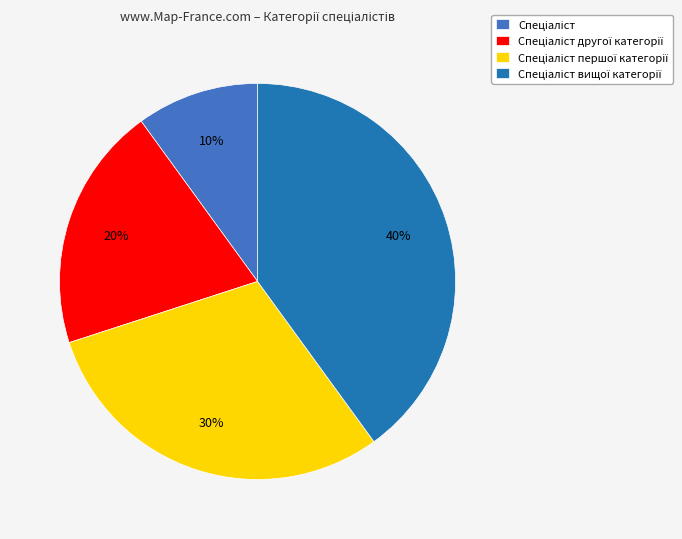

To the nearest percent, what is the average slice percentage?

25%